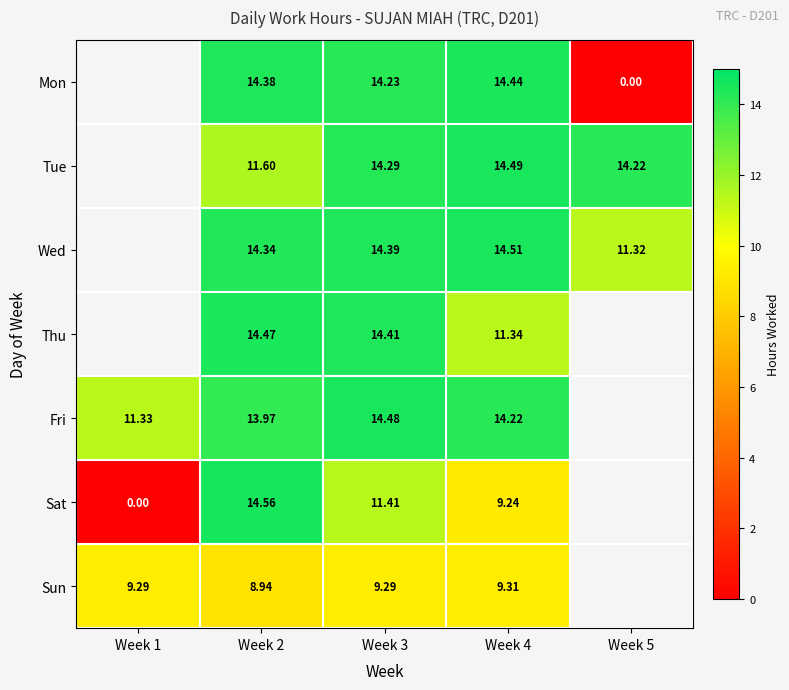

Which label corresponds to the largest value in the chart?

Week 2